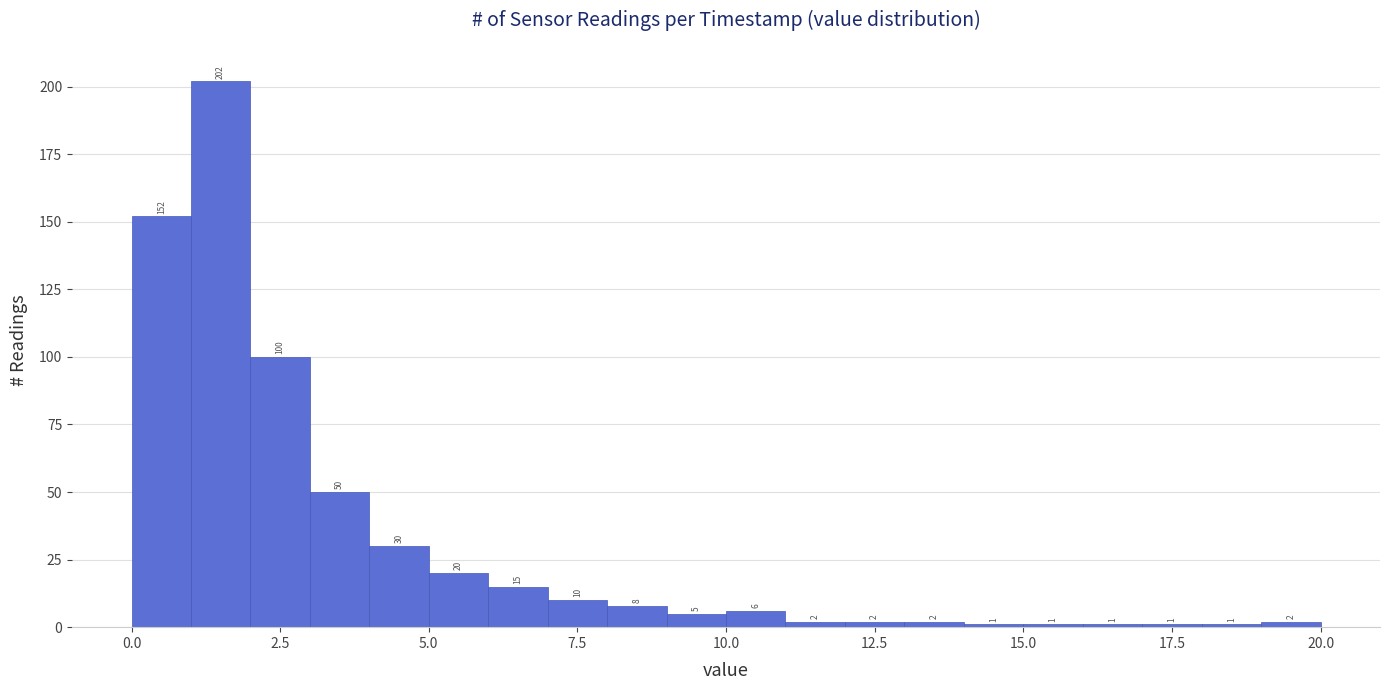

Around what value on the x-axis is the tallest bar? Give the approximate position of its centre, as read against the axis.

1.5